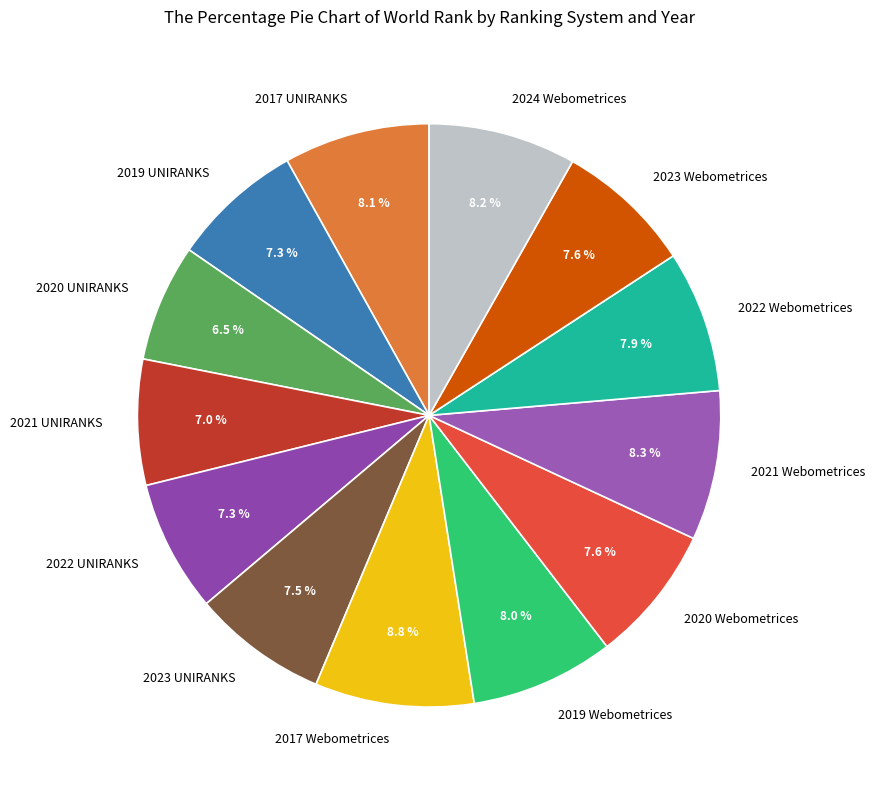

Combined, do 2022 Webometrices and 2023 UNIRANKS account for over 50%?

No